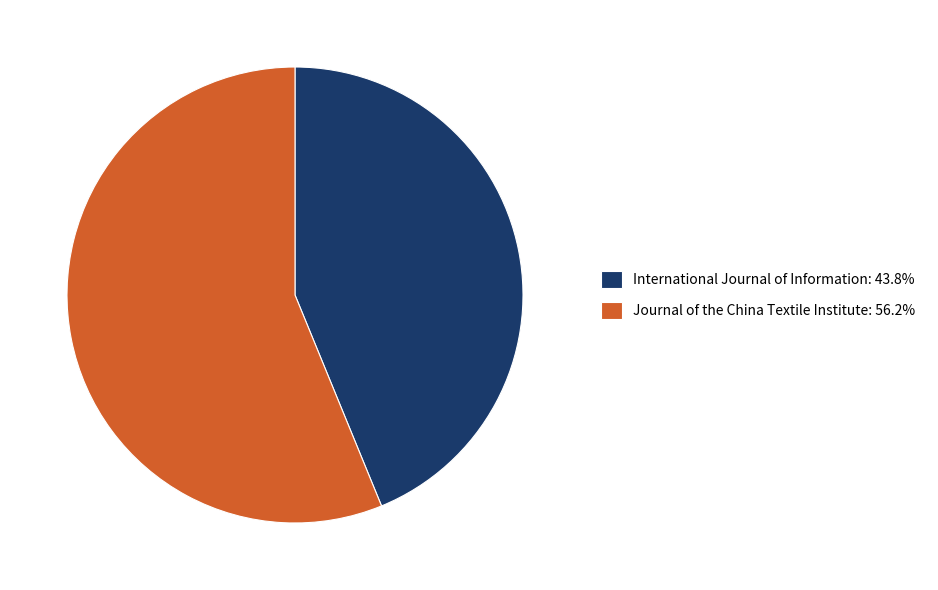

Approximately how many times larger is the value at Journal of the China Textile Institute: 56.2% compared to International Journal of Information: 43.8%?

1.3